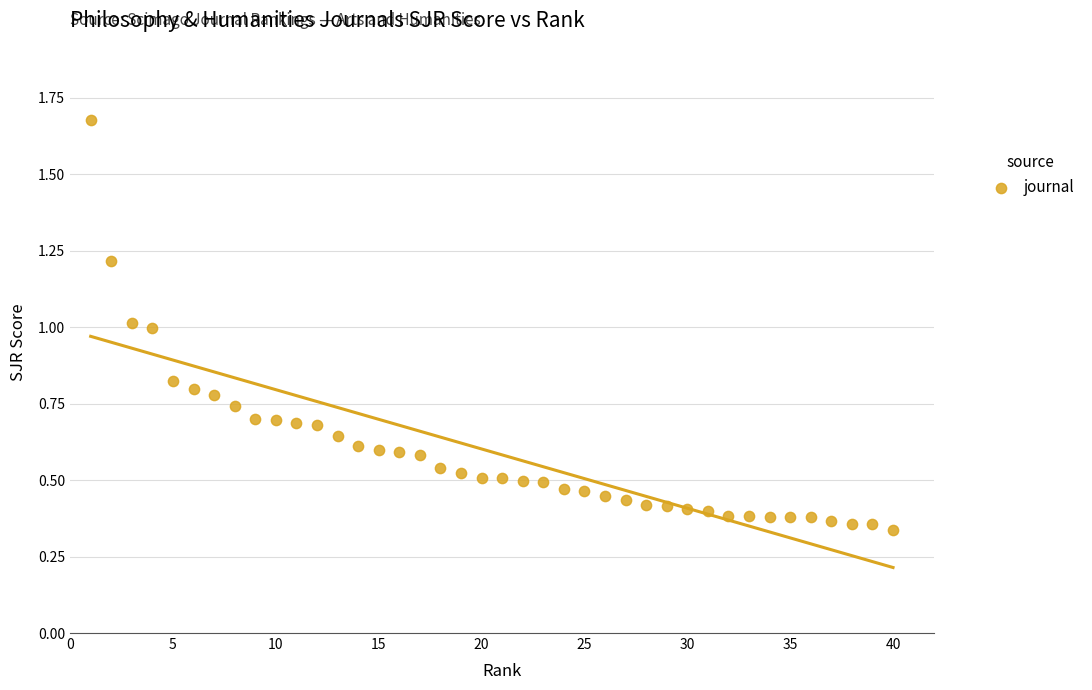

What is the range of X values (max minus min)?

39.0